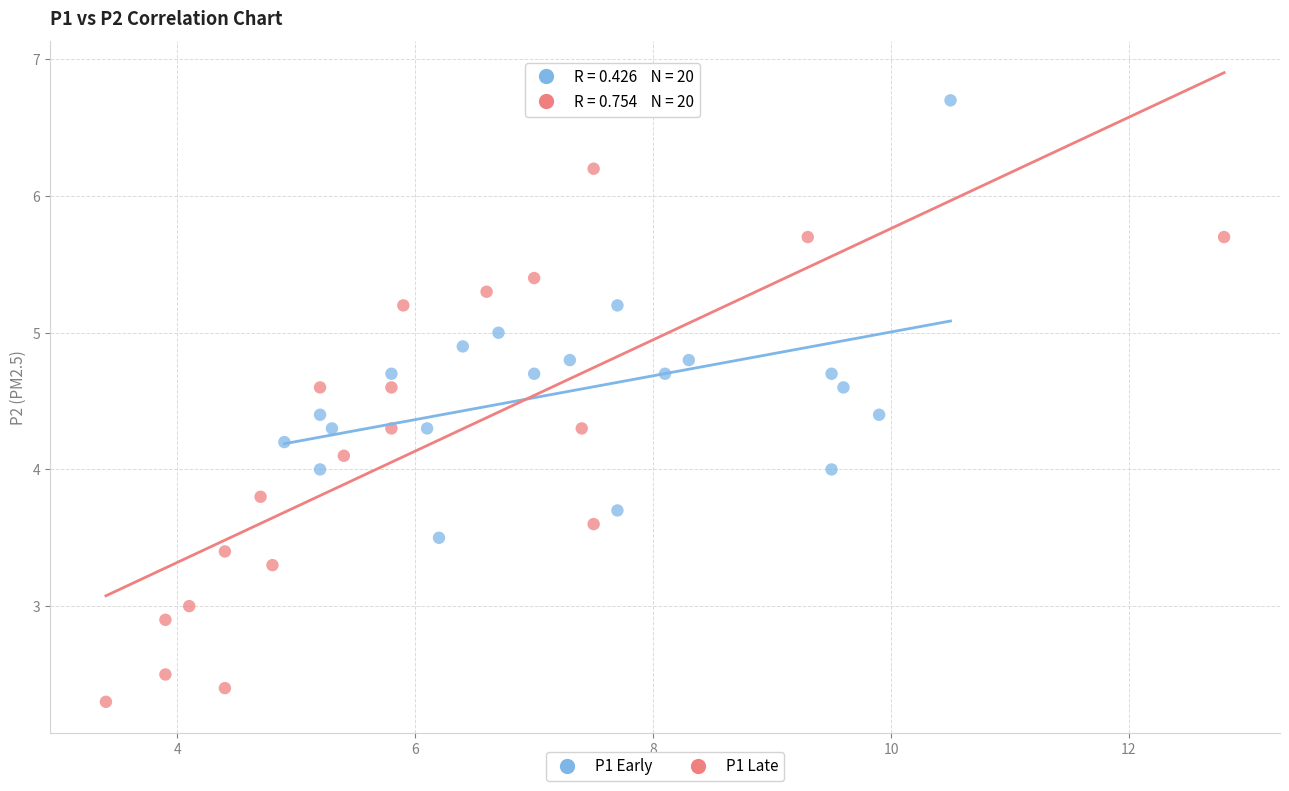

Which series contains the lowest Y value?

P1 Late